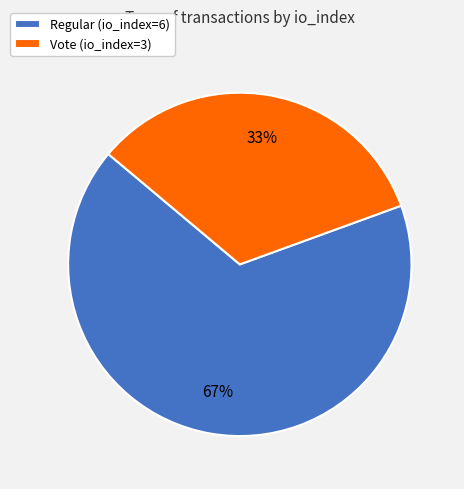

Does any single category account for the majority?

Yes